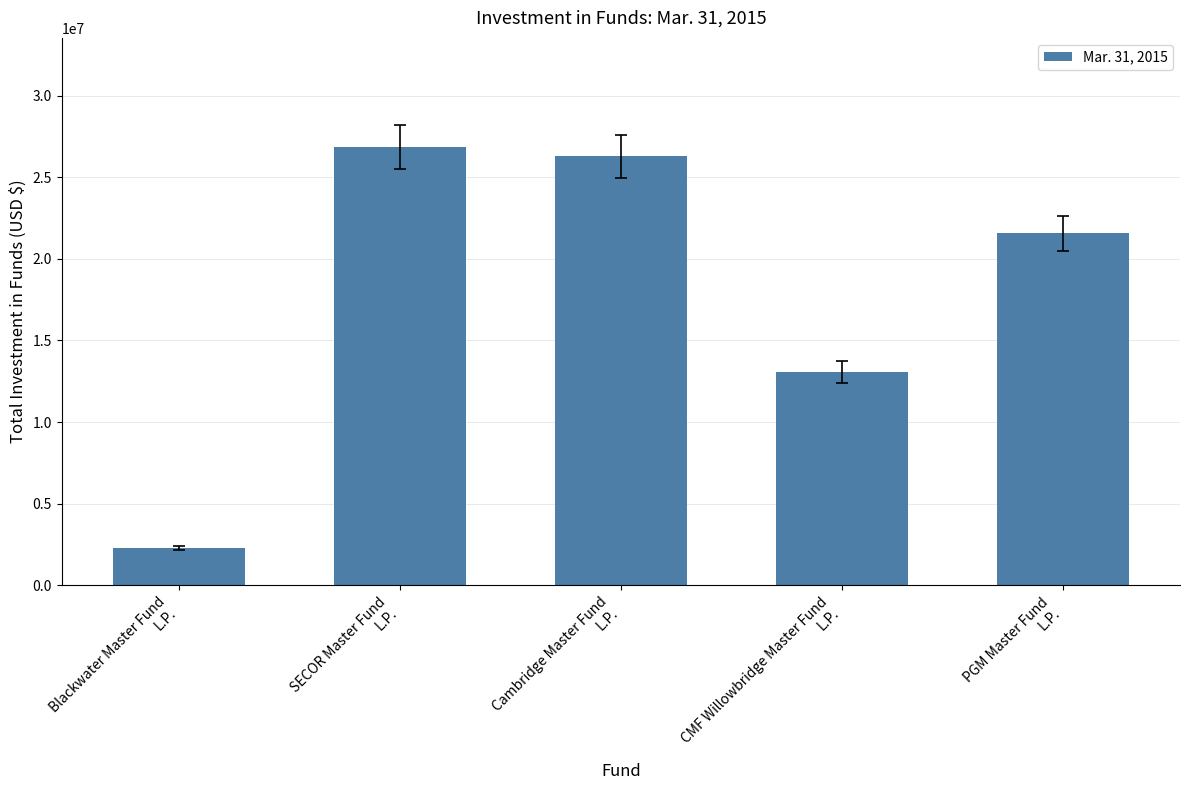

Where is the data nearest to the value 14556767?

CMF Willowbridge Master Fund
L.P.